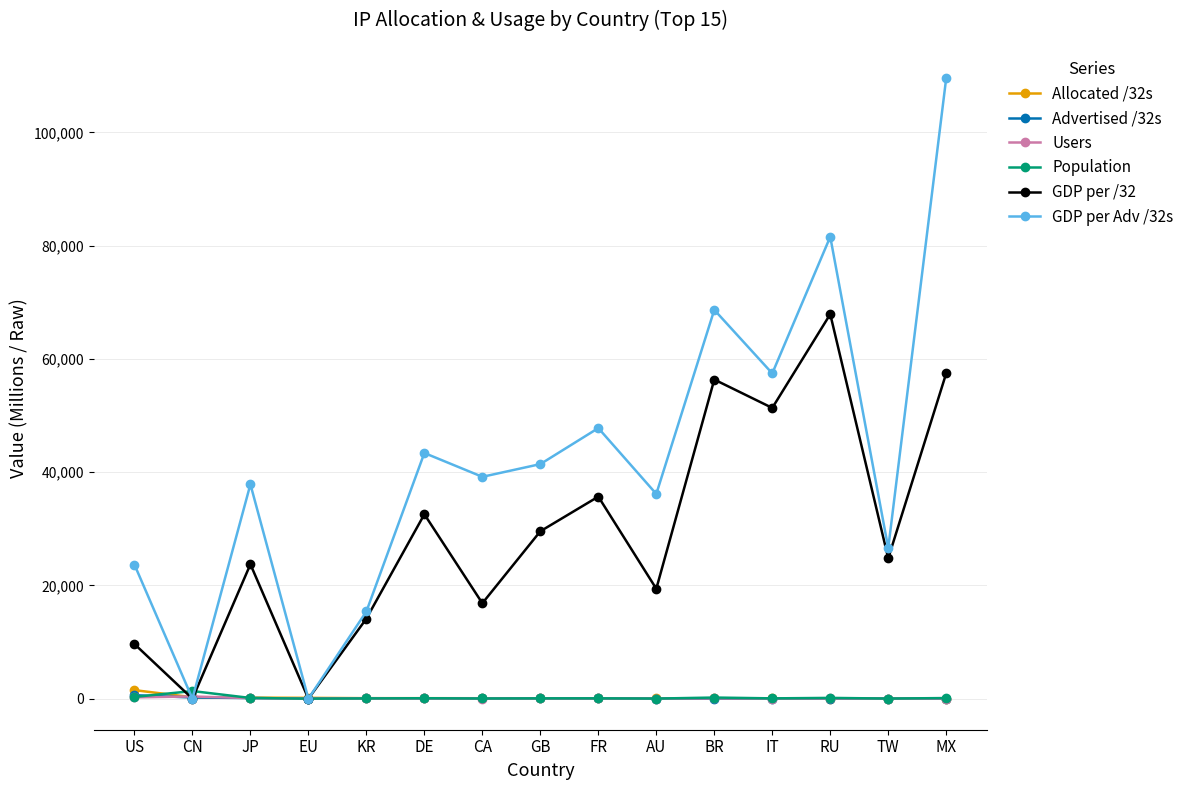

What is the difference between the GDP per Adv /32s values at BR and IT?

11221.0